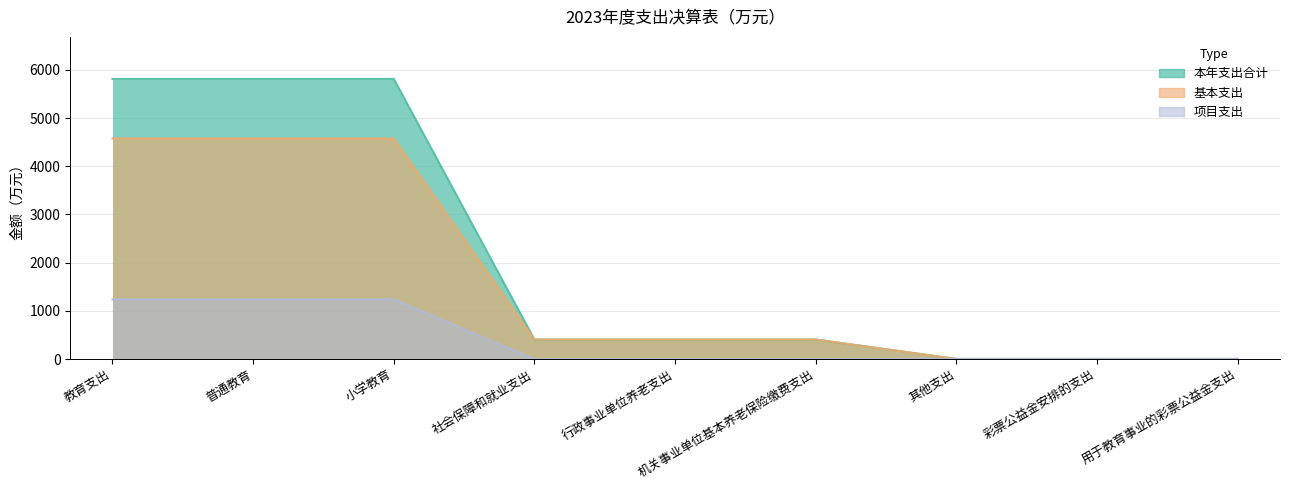

How many lines are shown in the chart?

3